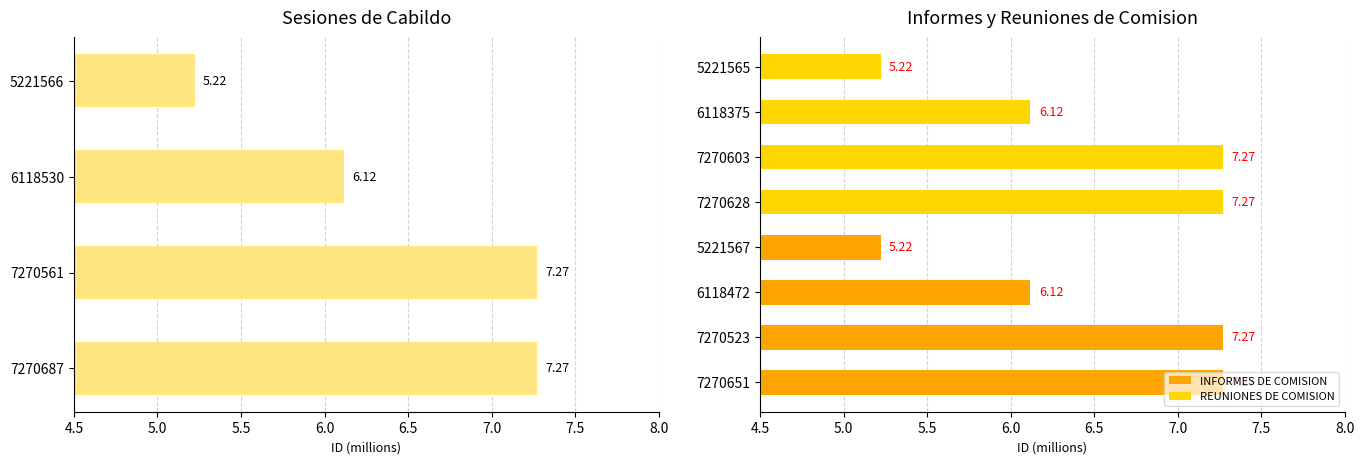

Rank the series by their average value, from highest to lowest.

SESIONES DE CABILDO, INFORMES DE COMISION, REUNIONES DE COMISION